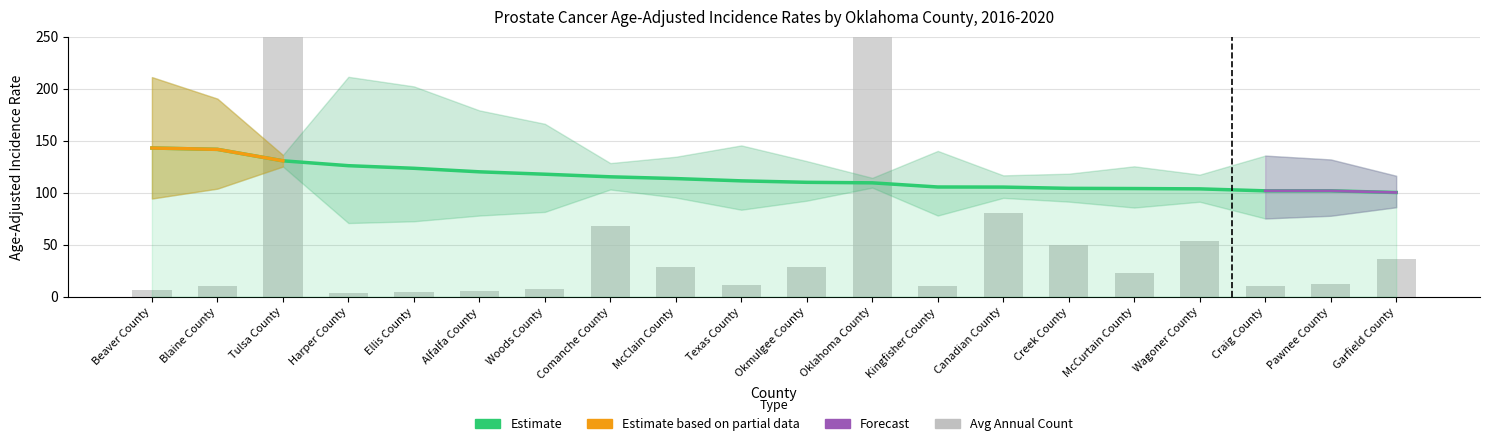

Rank the series at Pawnee County from highest to lowest value.

Age-Adjusted Rate, Avg Annual Count